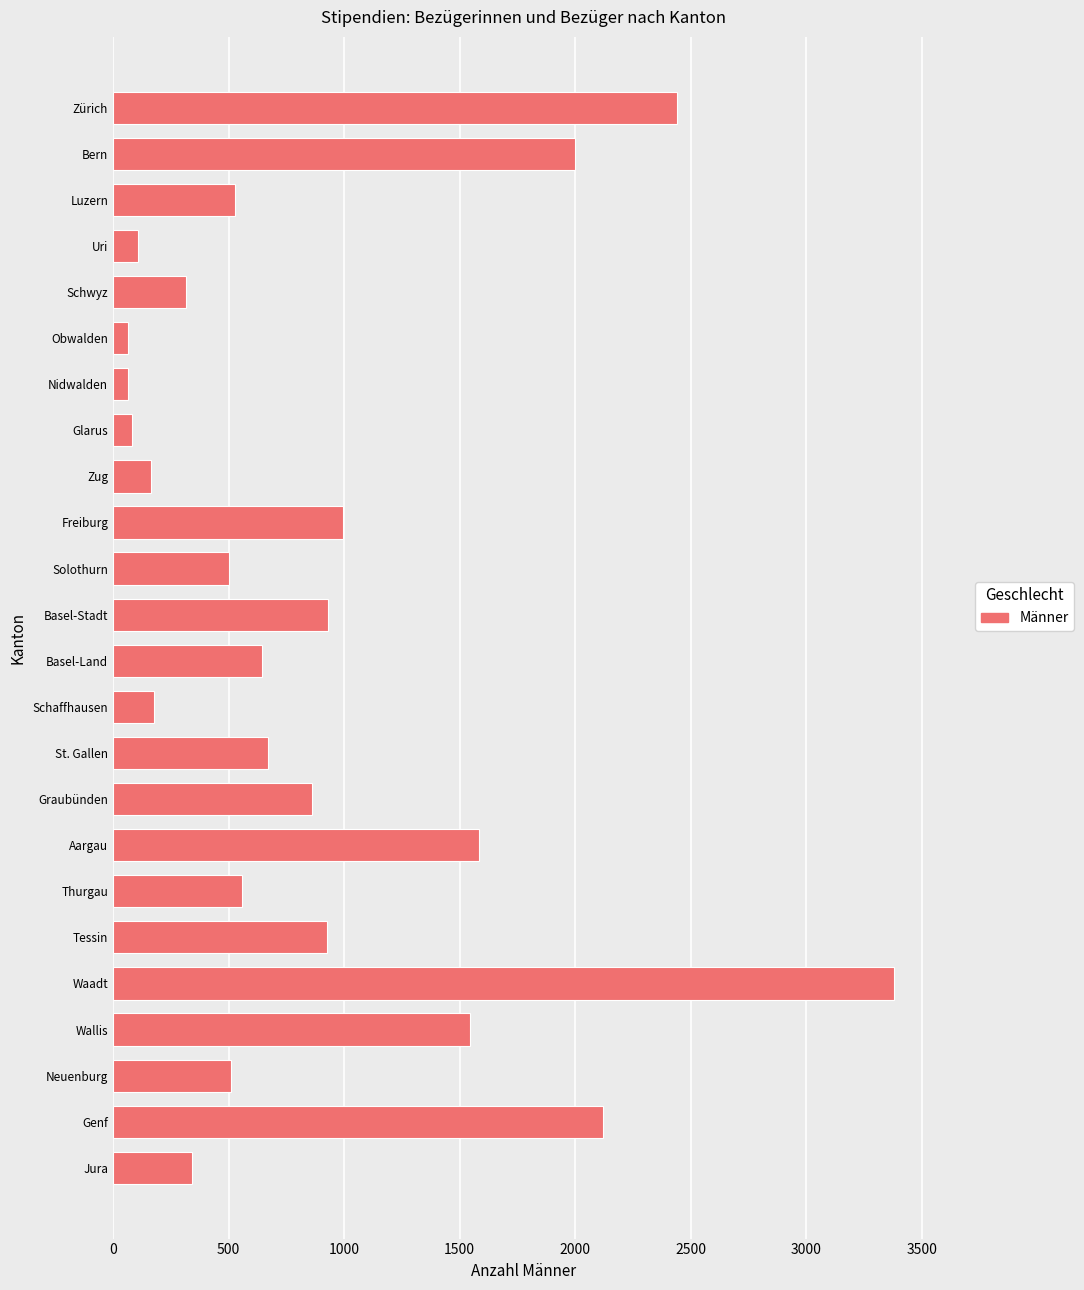

The value at Thurgau is 560. True or false?

True